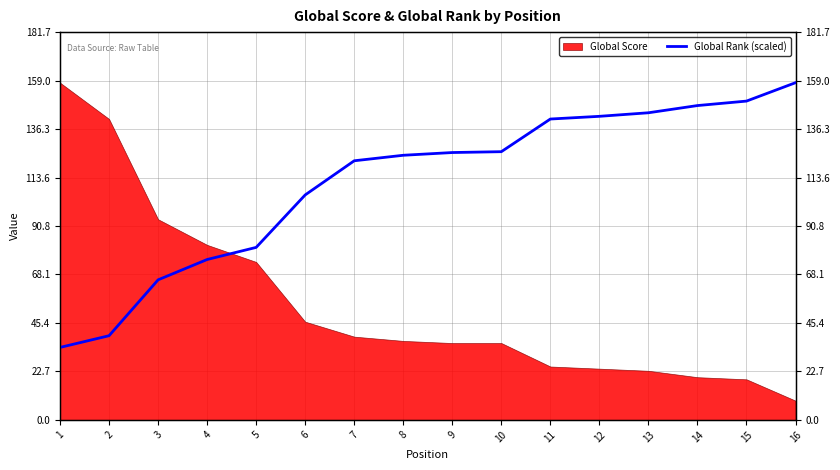

List the labels in order of value, smallest first.

1, 2, 3, 4, 5, 6, 7, 8, 9, 10, 11, 12, 13, 14, 15, 16